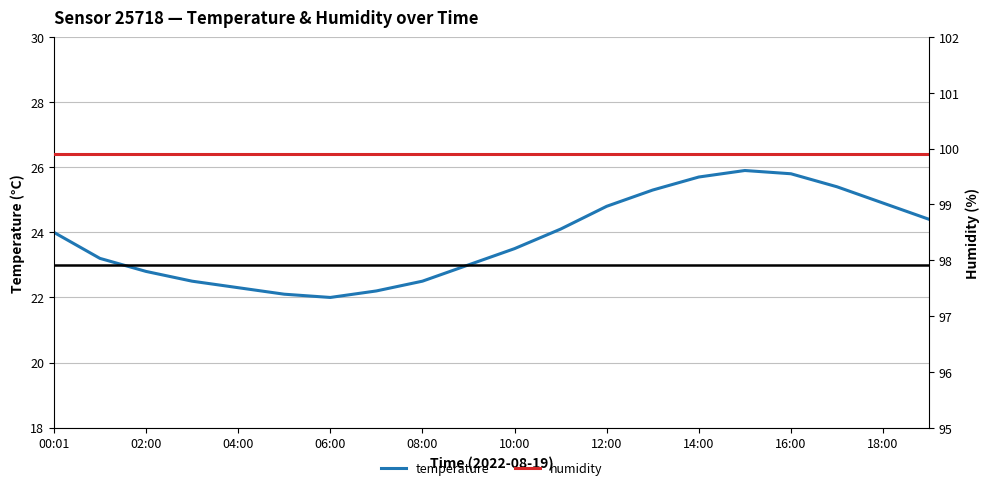

What is the average value of the temperature series?

23.8